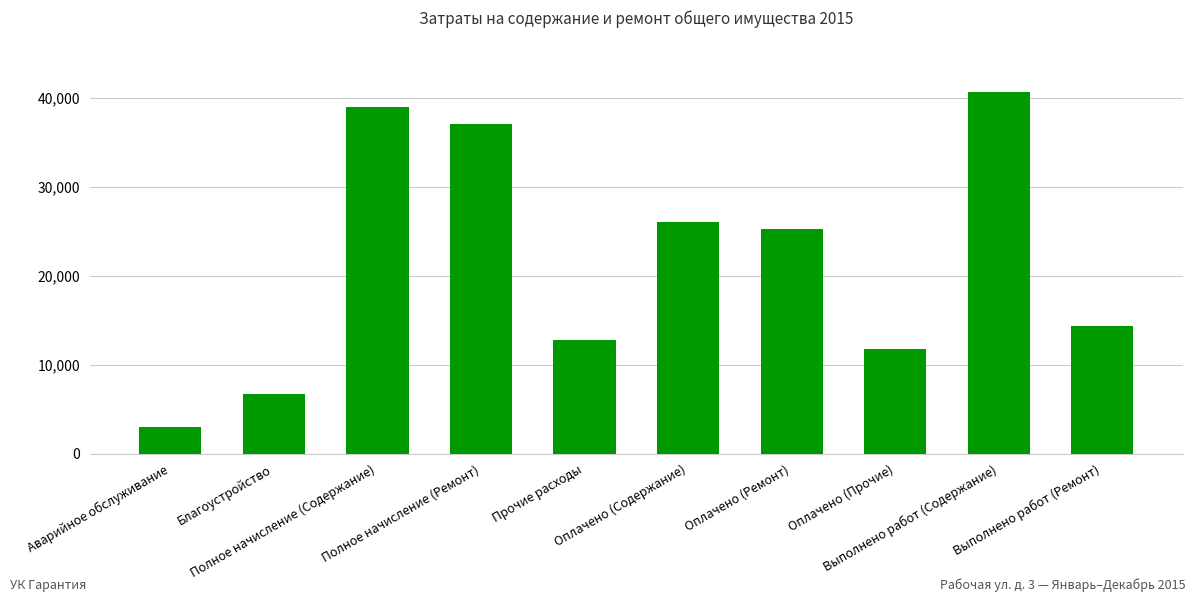

Rank the categories by value from highest to lowest.

Выполнено работ (Содержание), Полное начисление (Содержание), Полное начисление (Ремонт), Оплачено (Содержание), Оплачено (Ремонт), Выполнено работ (Ремонт), Прочие расходы, Оплачено (Прочие), Благоустройство, Аварийное обслуживание